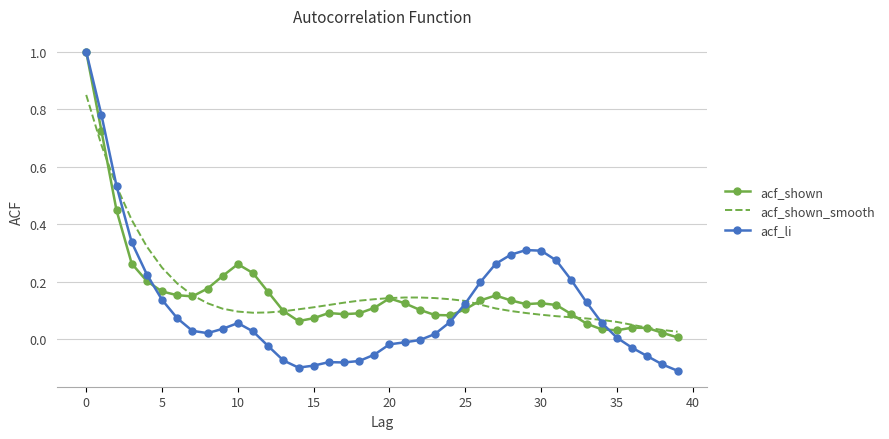

Which series has the largest range (max minus min)?

acf_li